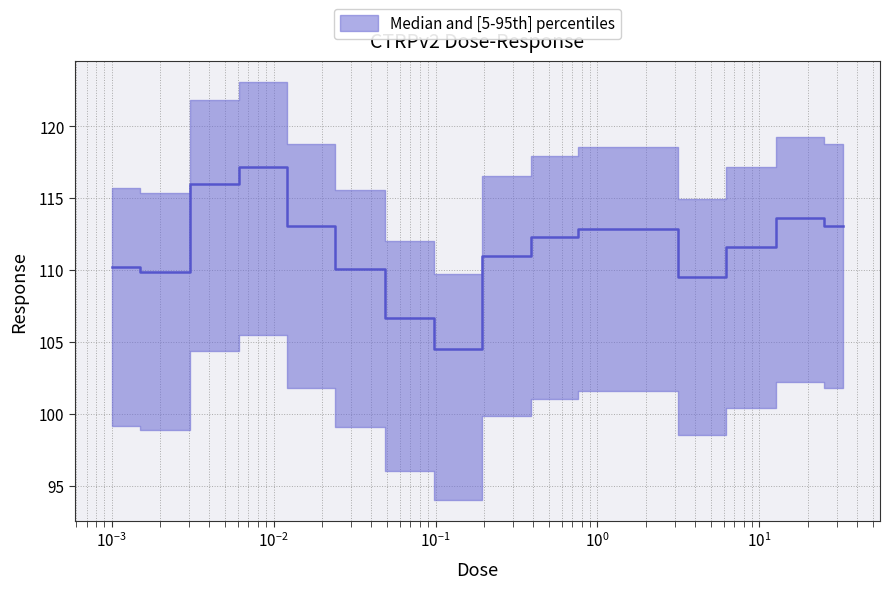

Reading left to right, extract all data points from this chart.

110.2	109.9	116.0	117.2	113.1	110.1	106.7	104.5	111.0	112.3	112.9	112.9	109.5	111.6	113.6	113.1